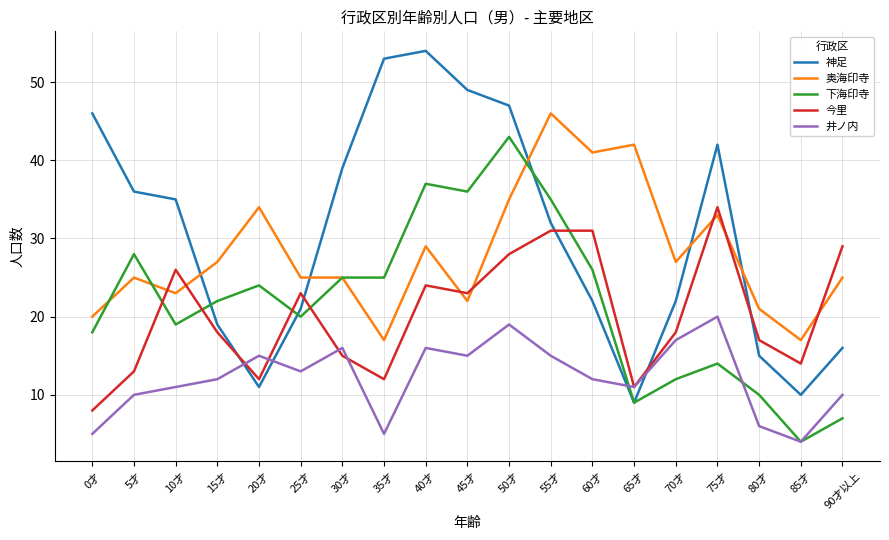

List the series in order of their peak value, highest first.

神足, 奥海印寺, 下海印寺, 今里, 井ノ内